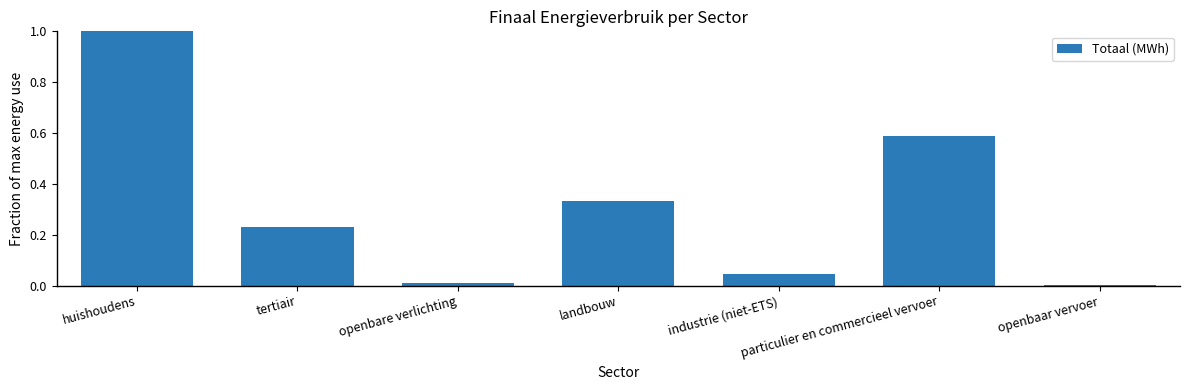

What is the sum of all values?

2.2